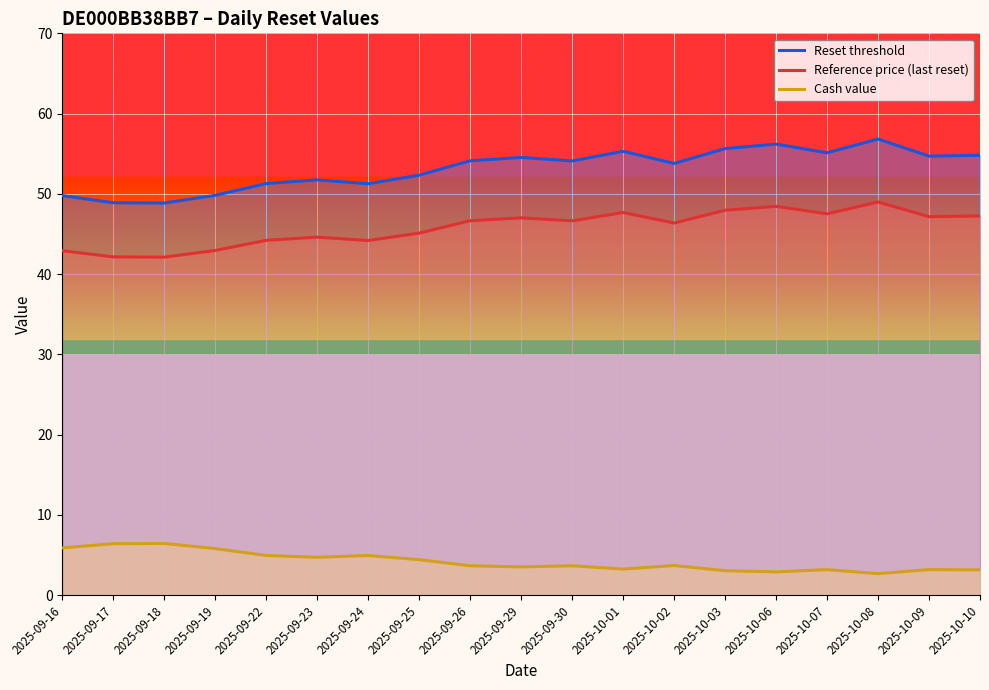

True or false: Reset threshold and Cash value cross at least once.

False